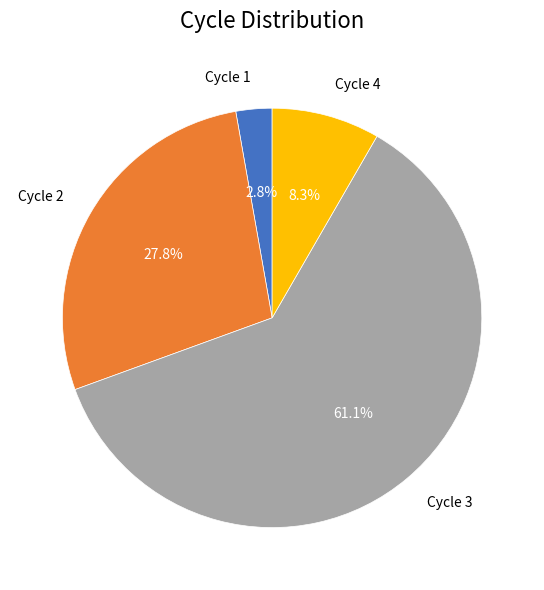

Is the sum of Cycle 2 and Cycle 1 greater than half?

No